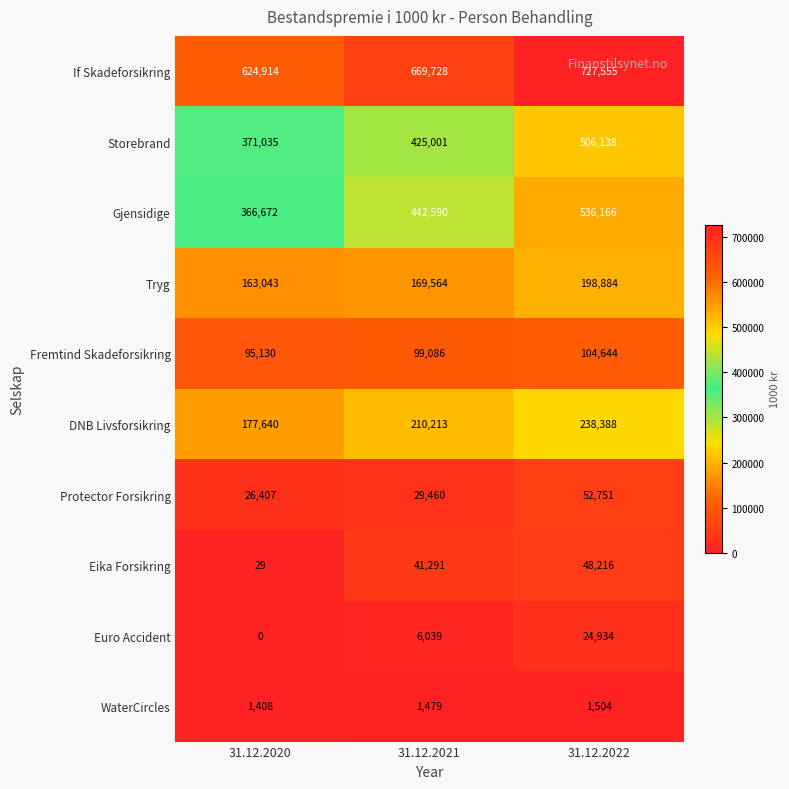

Which series has the largest range (max minus min)?

Gjensidige